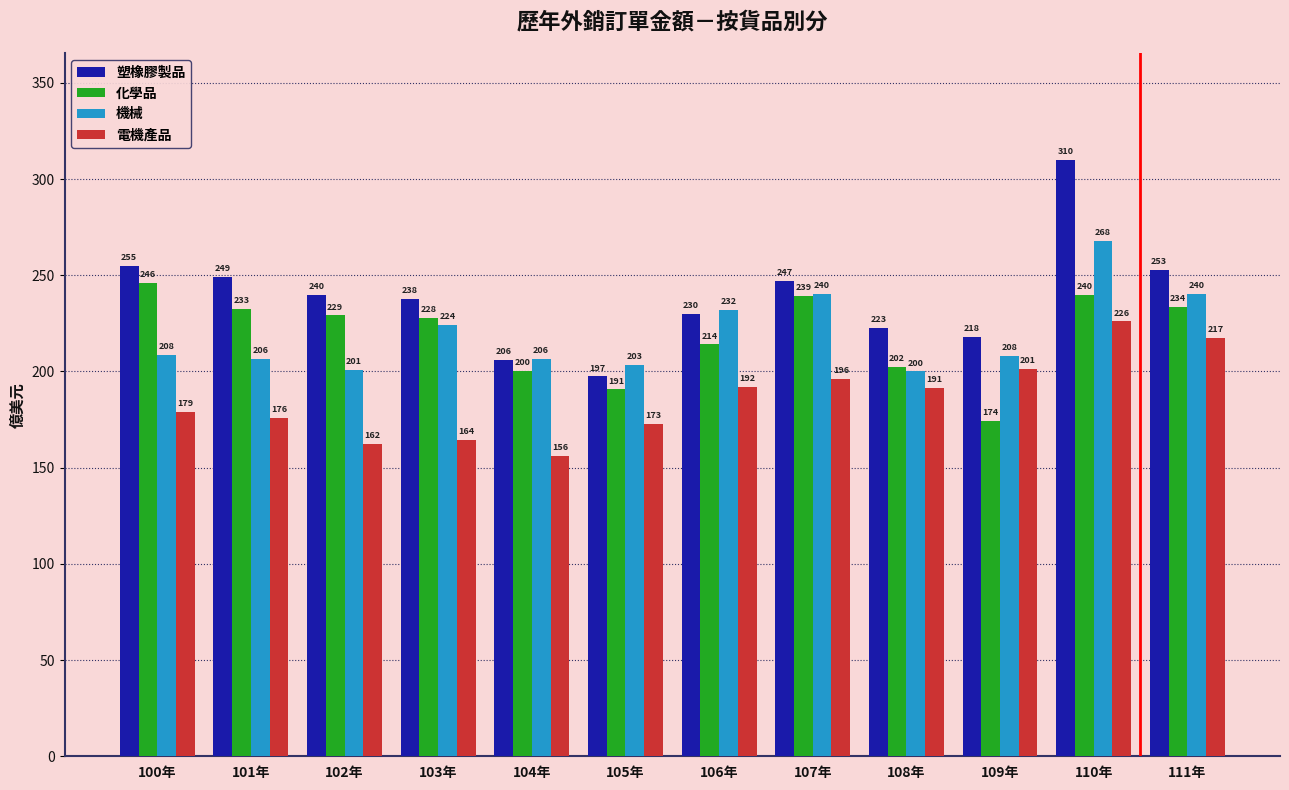

Which series has the largest total across all categories?

塑橡膠製品